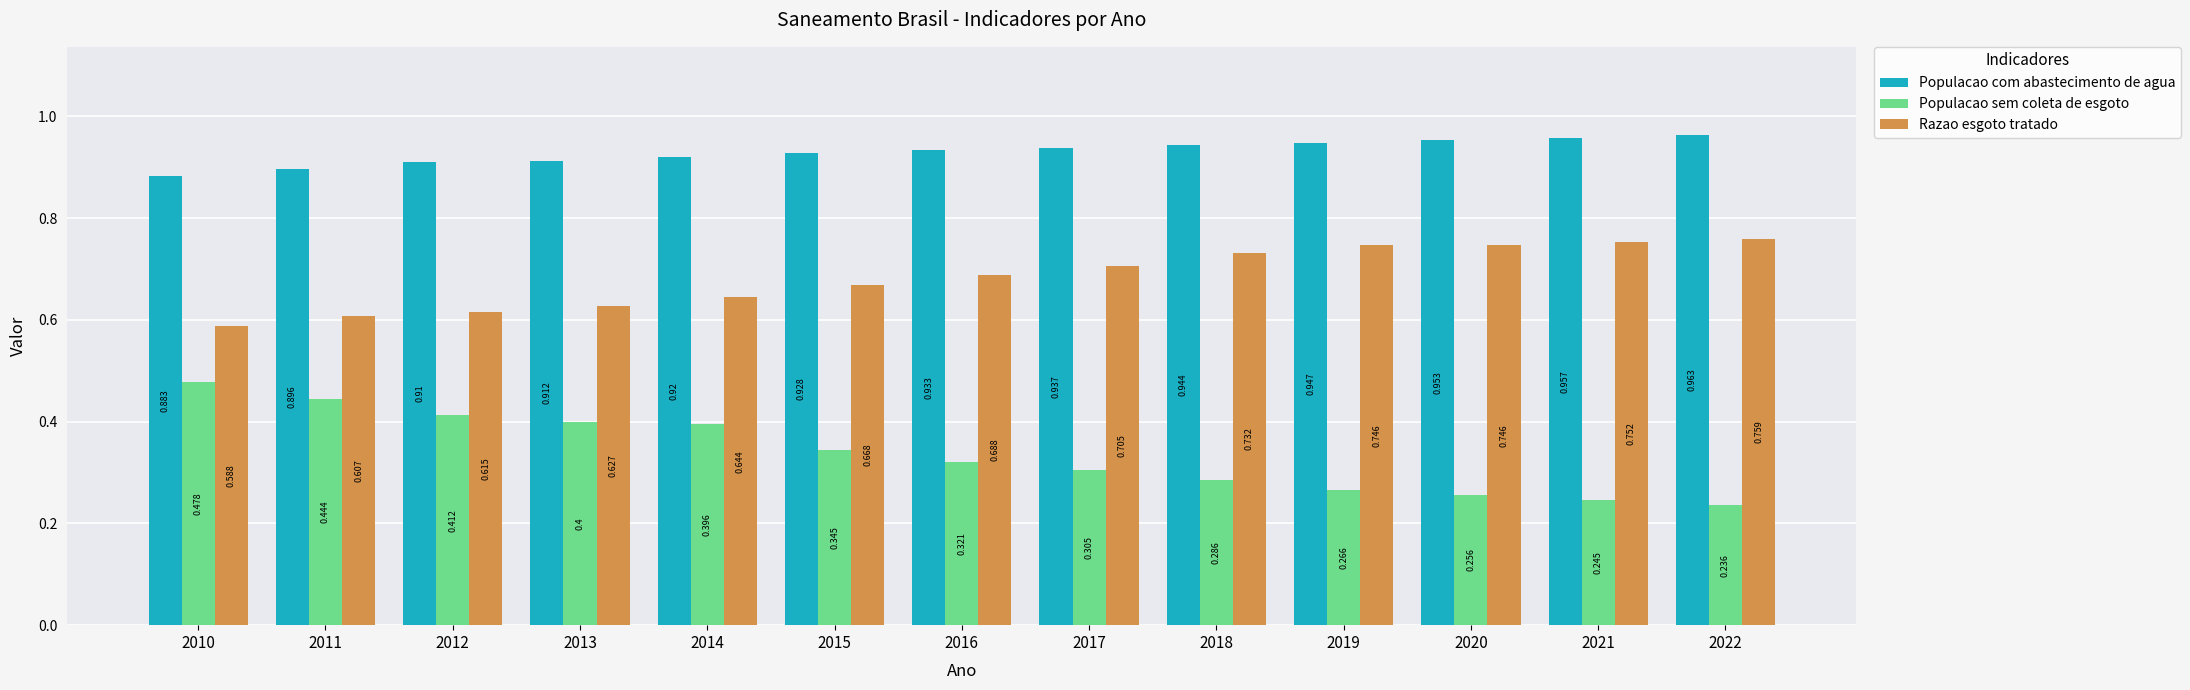

The Populacao sem coleta de esgoto series shows 0.4 at 2021. True or false?

False